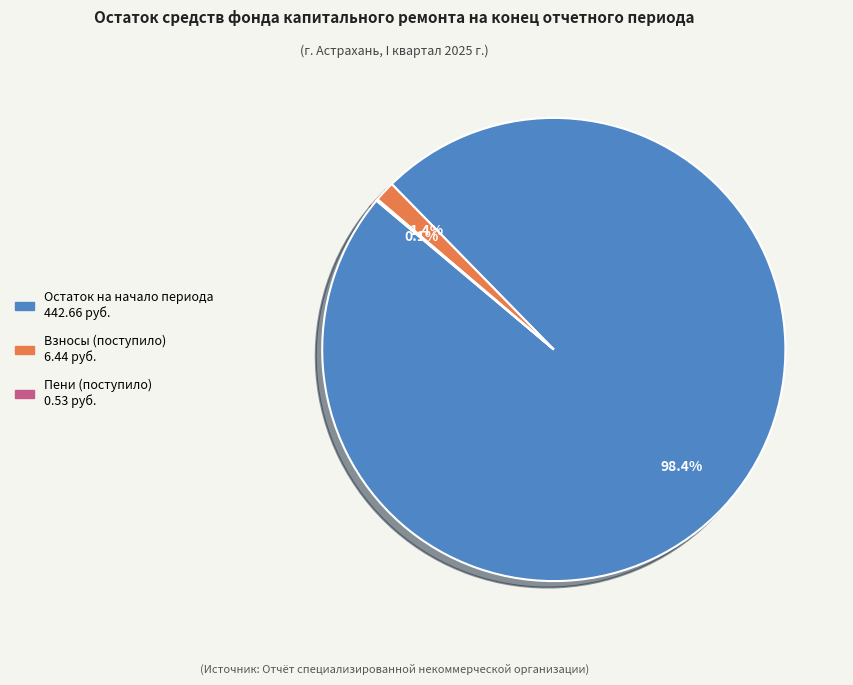

Does any single category account for the majority?

Yes